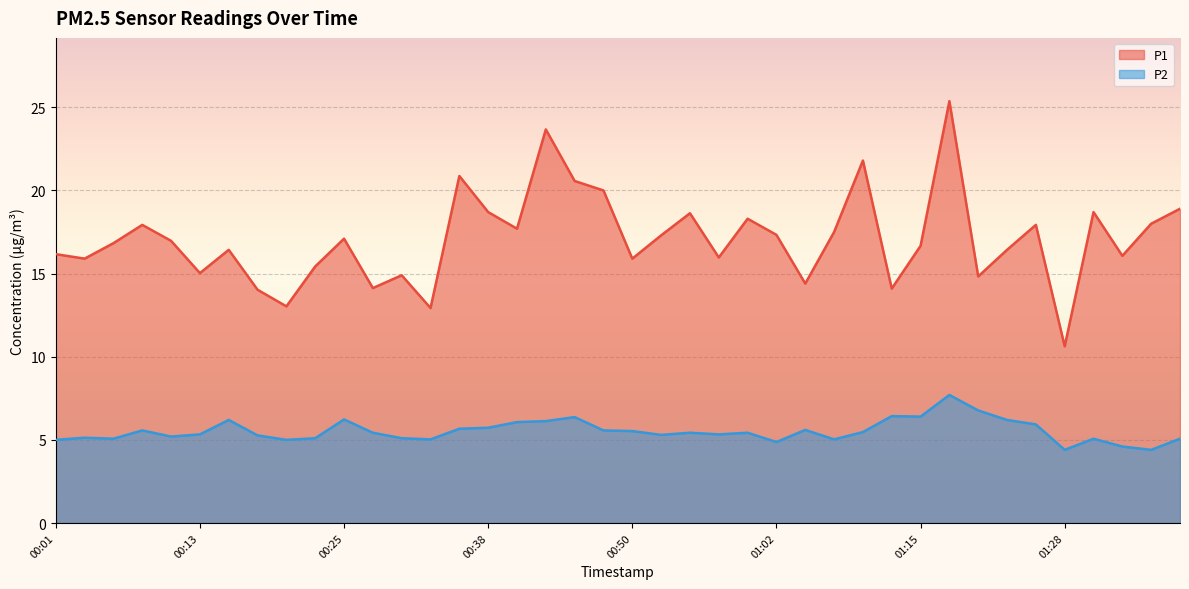

Is it true that P2 equals 5.6 at 00:47?

True